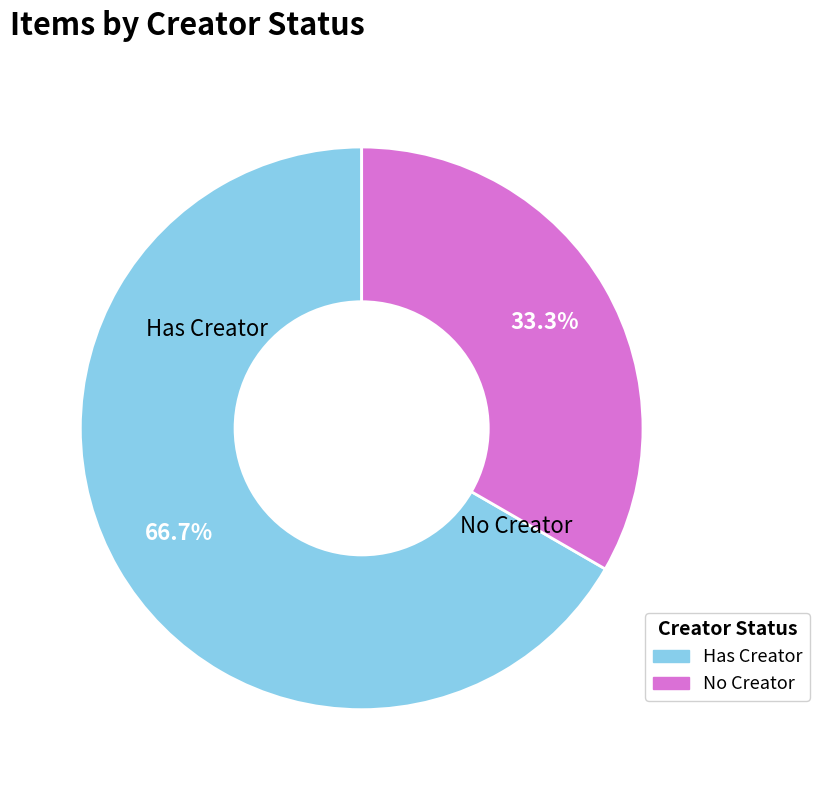

Does any single category account for the majority?

Yes